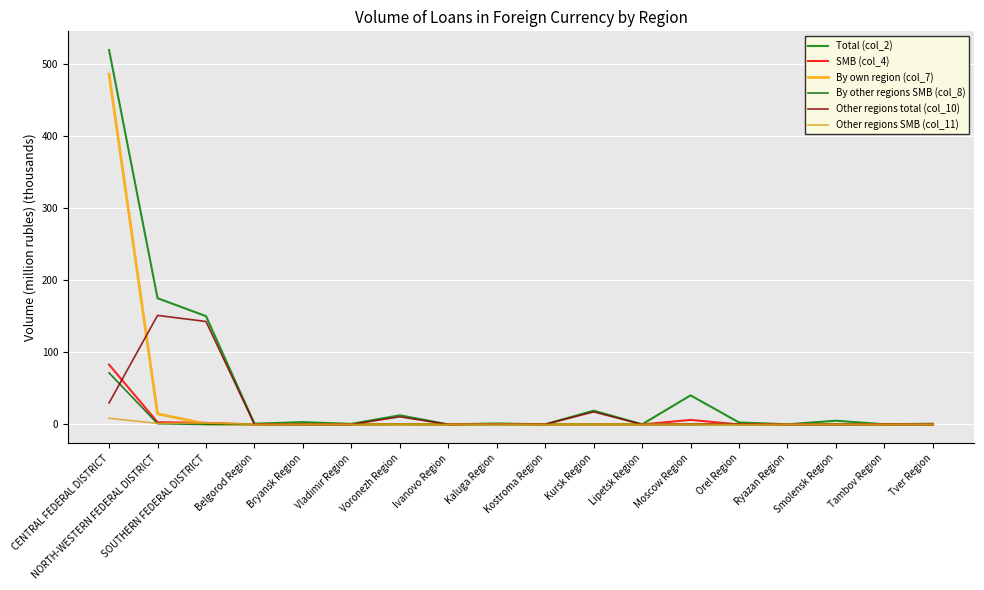

At which category is the sum across all series the highest?

CENTRAL FEDERAL DISTRICT